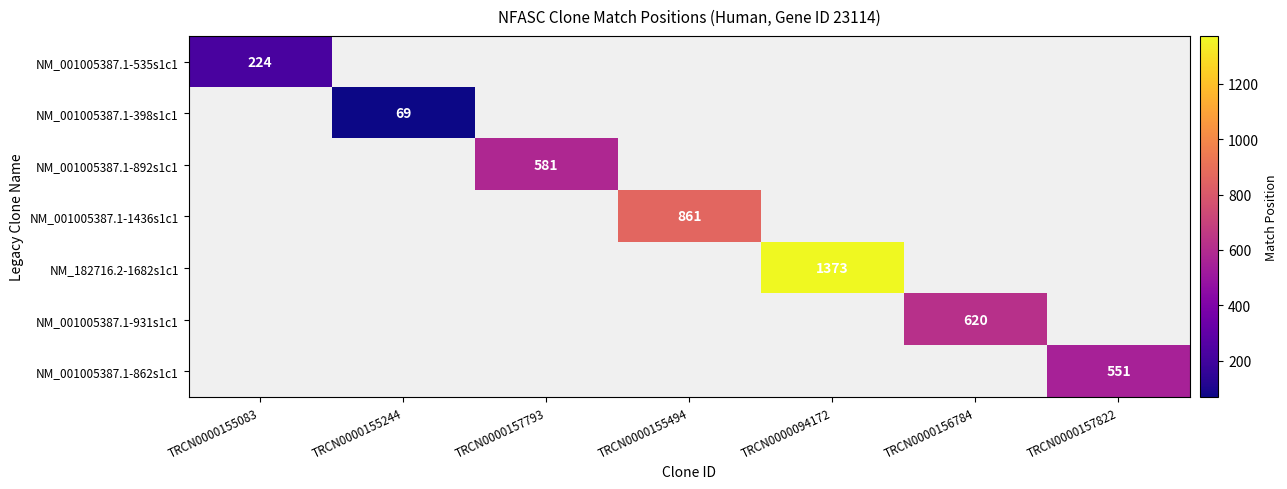

At how many categories does at least one series exceed 961?

1